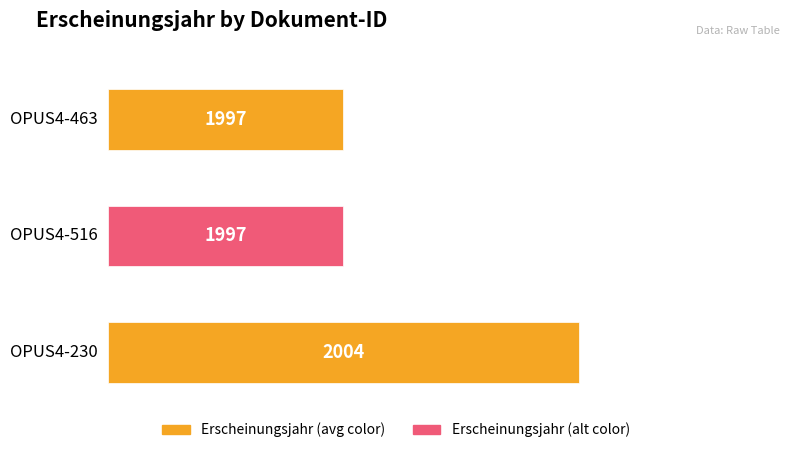

Which has a higher value, OPUS4-230 or OPUS4-516?

OPUS4-230